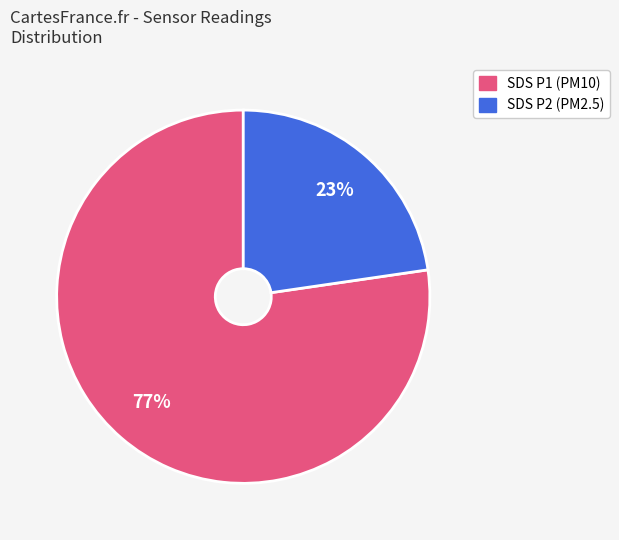

Is there a majority slice in this chart?

Yes